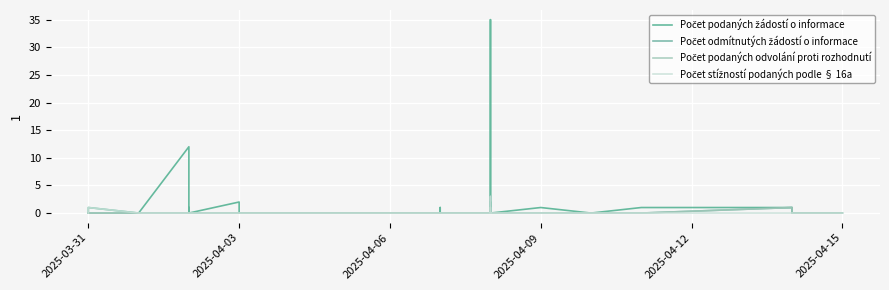

How many Počet stížností podaných podle § 16a values are between 0 and 1?

39